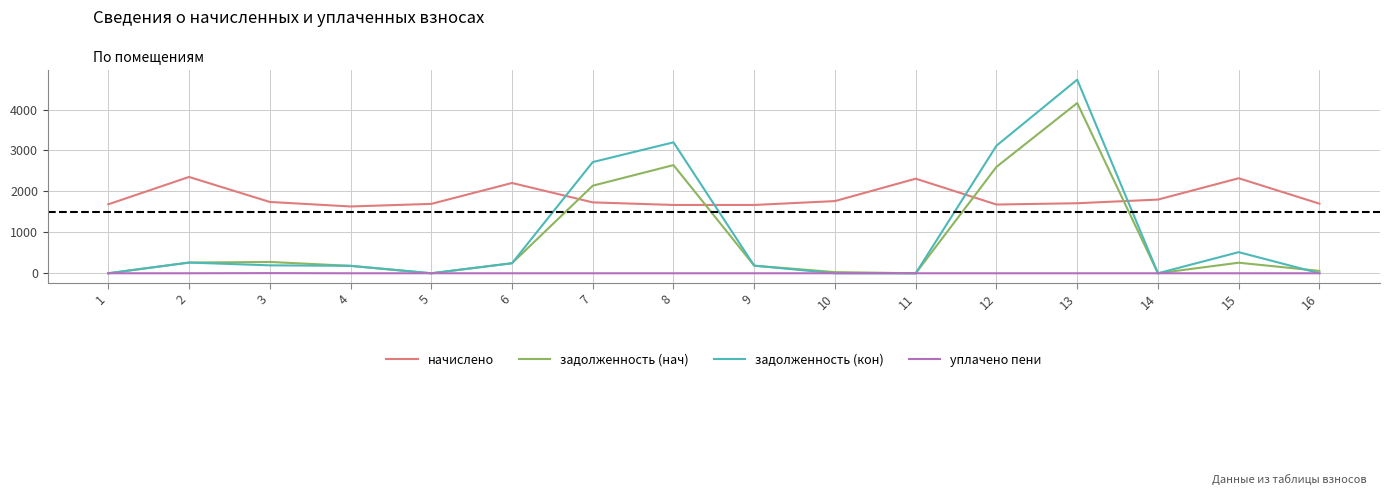

How many series are shown in this chart?

4